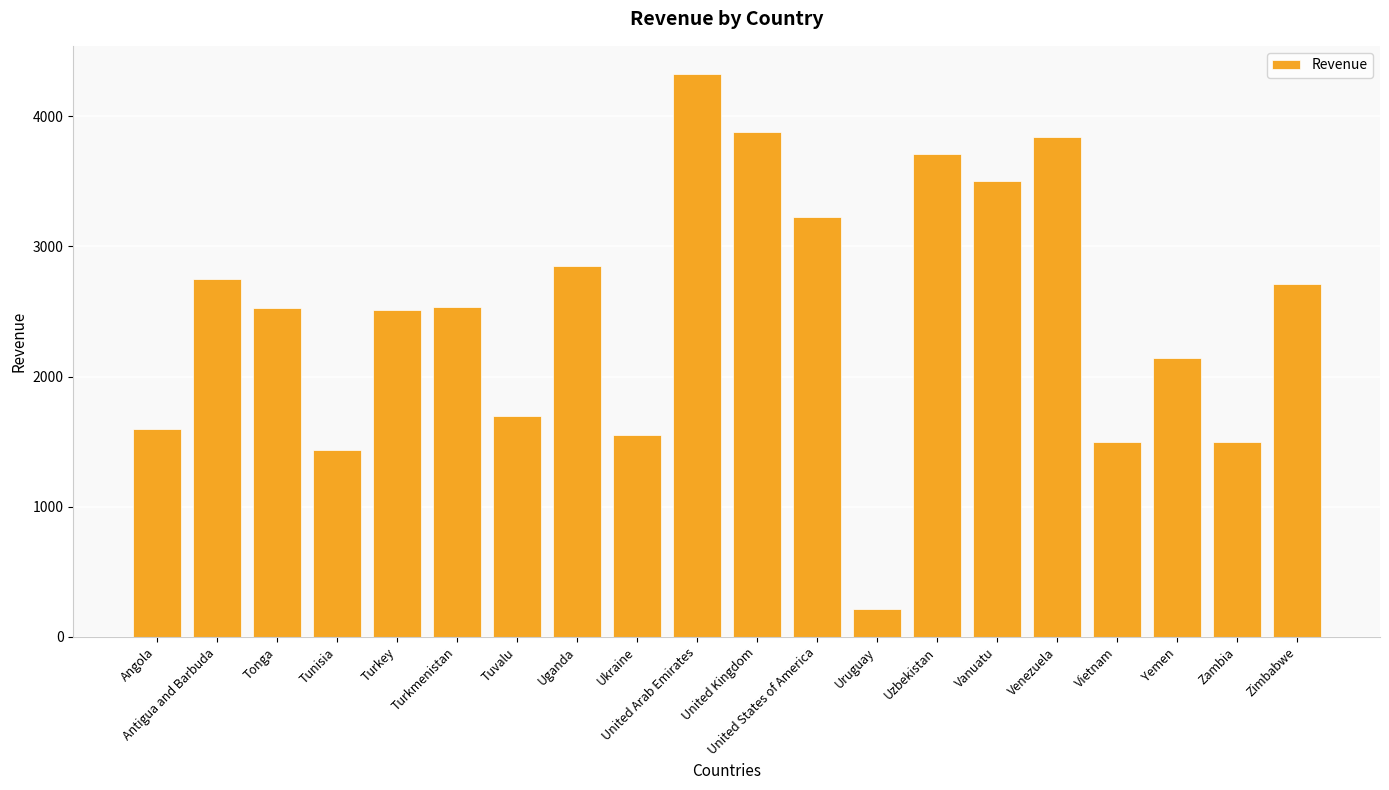

What is the sum of the values at Tonga and Turkmenistan?

5066